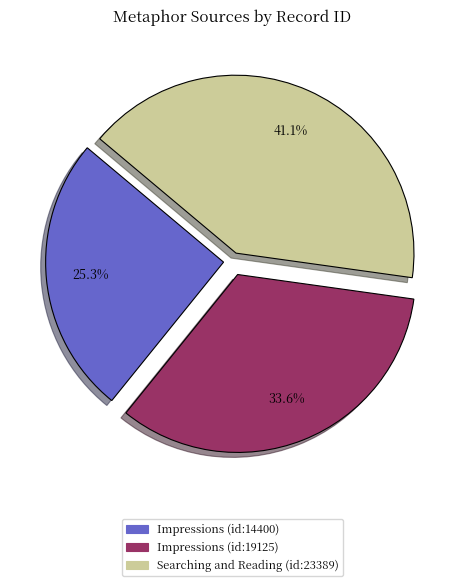

Which category has the biggest portion of the pie?

Searching and Reading (id:23389)